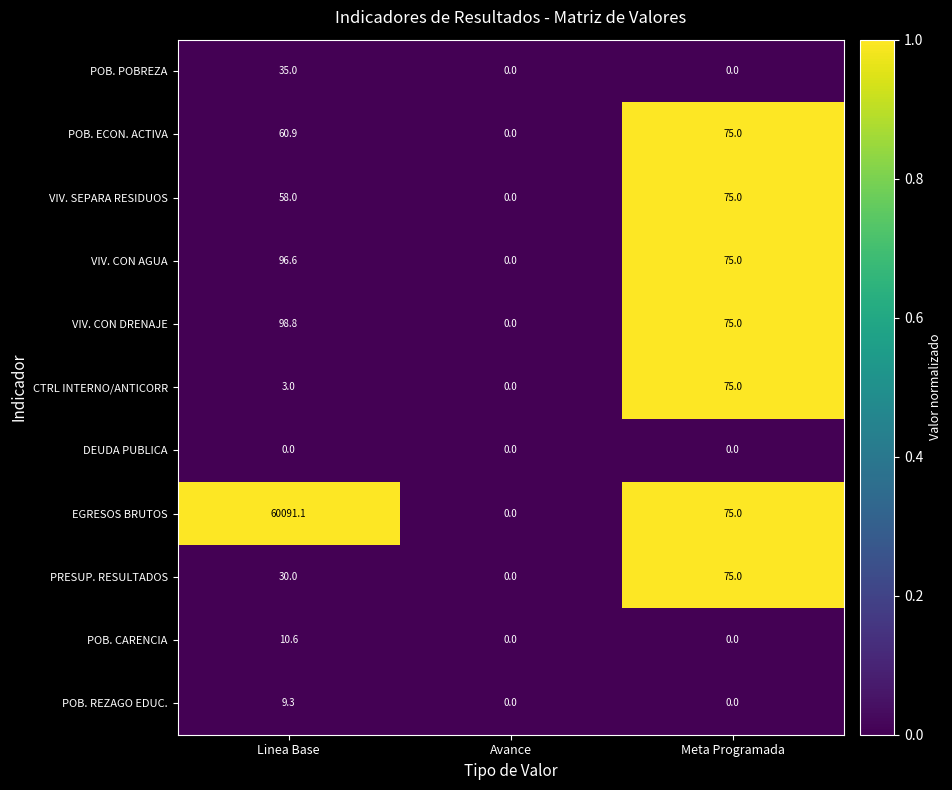

Rank the series at Linea Base from lowest to highest value.

DEUDA PUBLICA, CTRL INTERNO/ANTICORR, POB. REZAGO EDUC., POB. CARENCIA, PRESUP. RESULTADOS, POB. POBREZA, VIV. SEPARA RESIDUOS, POB. ECON. ACTIVA, VIV. CON AGUA, VIV. CON DRENAJE, EGRESOS BRUTOS